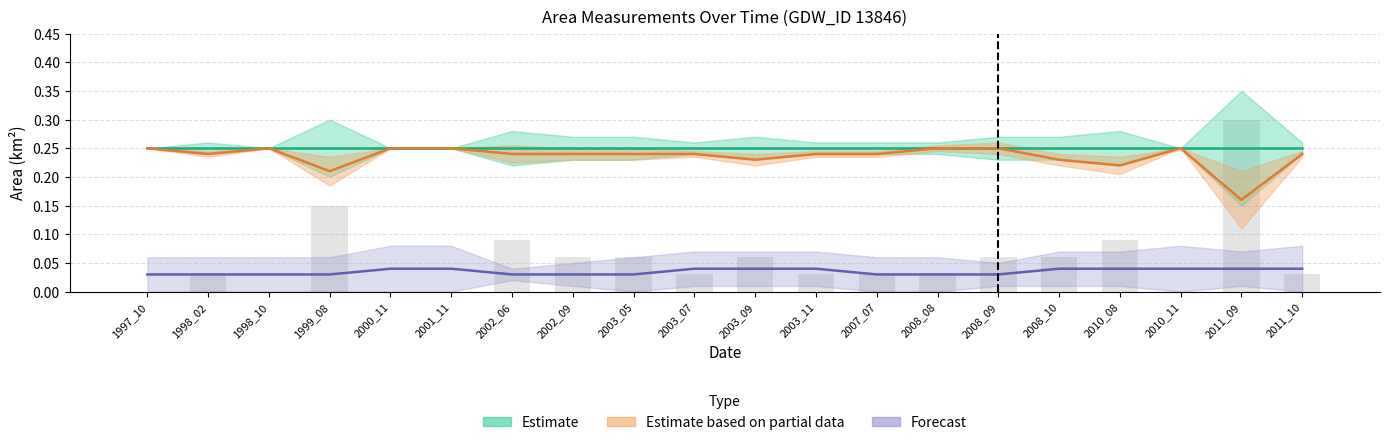

Is it true that origNoDataArea equals 0.1 at 2002_09?

True